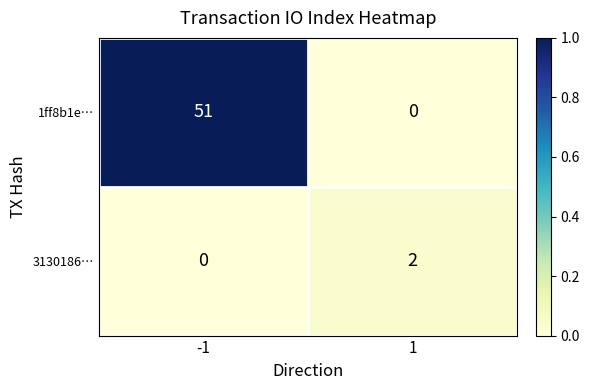

At which category is the sum across all series the highest?

-1